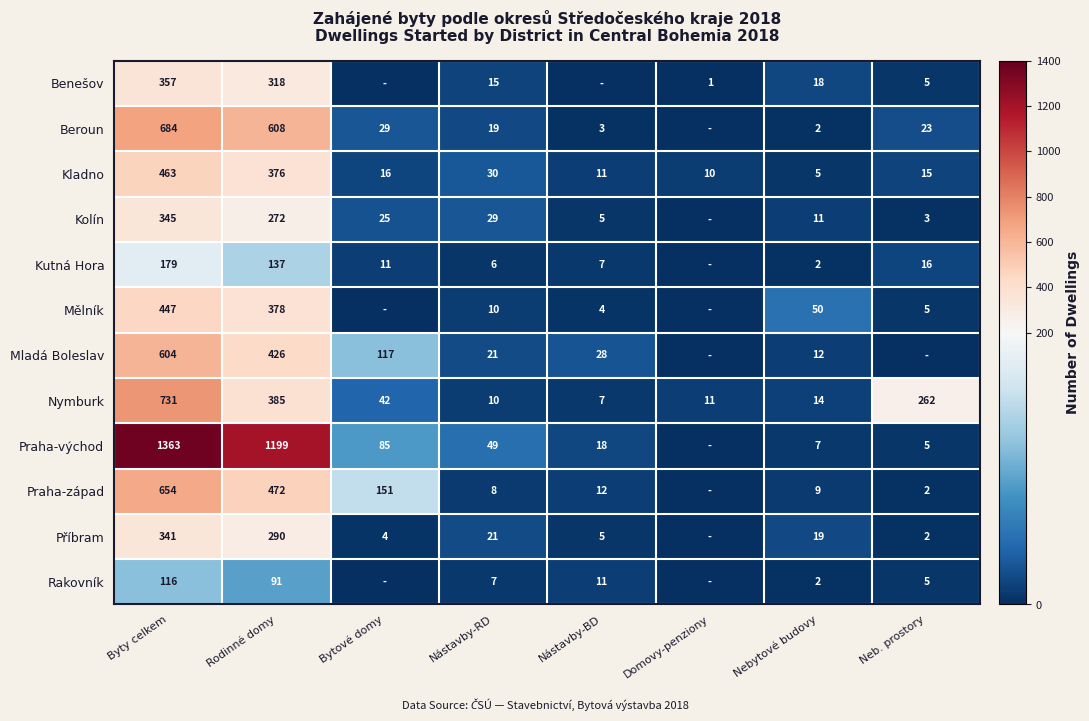

At which category is the sum across all series the highest?

Byty celkem